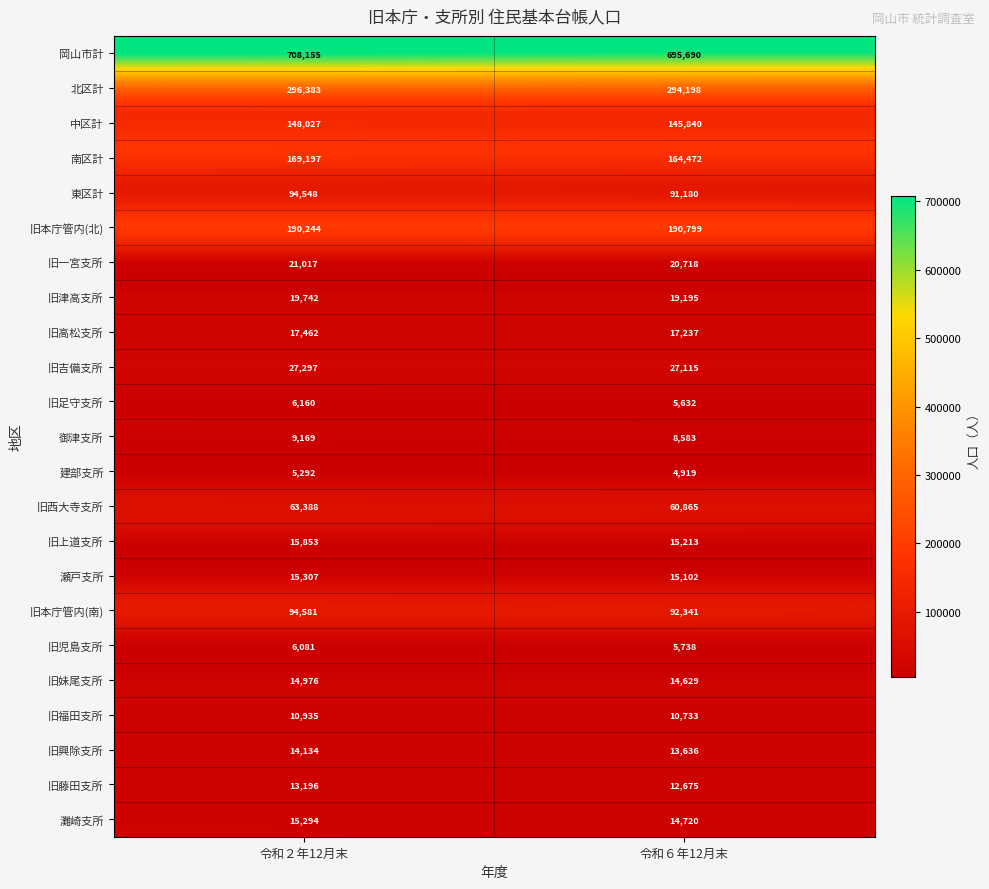

What is the total value across all series at 令和２年12月末?

1976438